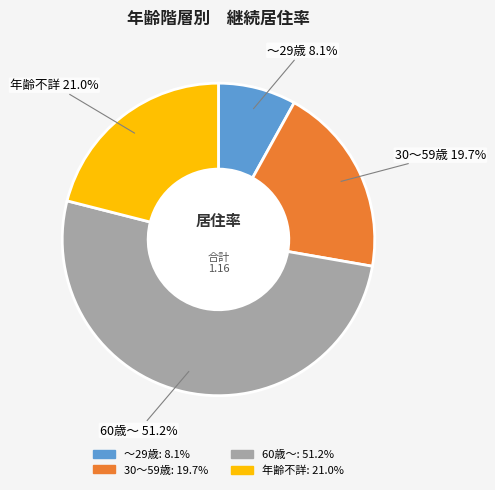

Between 60歳～ and 年齢不詳, which is larger?

60歳～